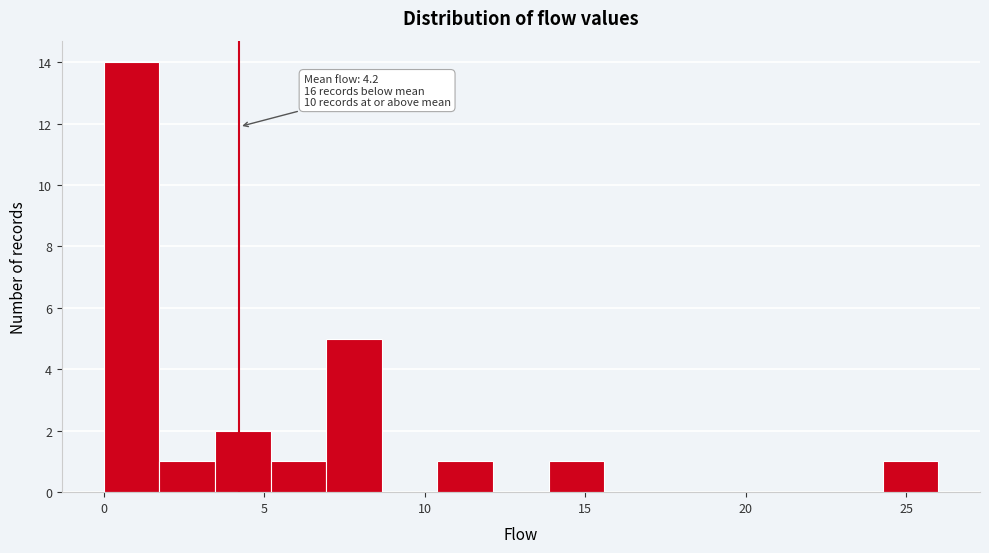

Around what value on the x-axis is the tallest bar? Give the approximate position of its centre, as read against the axis.

1.0